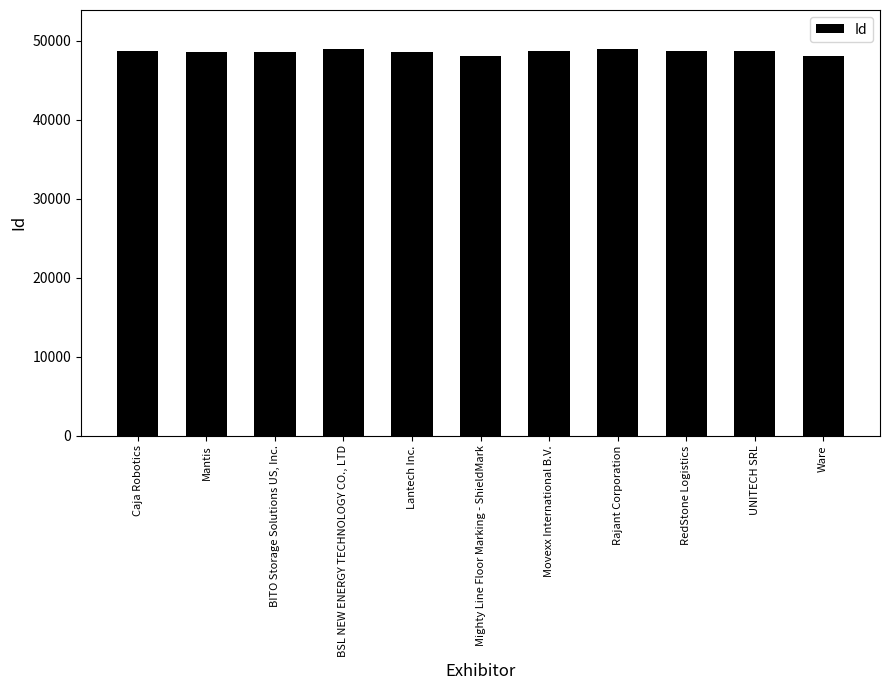

Rank the categories by value from highest to lowest.

Rajant Corporation, BSL NEW ENERGY TECHNOLOGY CO., LTD, RedStone Logistics, Movexx International B.V., Caja Robotics, UNITECH SRL, BITO Storage Solutions US, Inc., Lantech Inc., Mantis, Mighty Line Floor Marking - ShieldMark, Ware